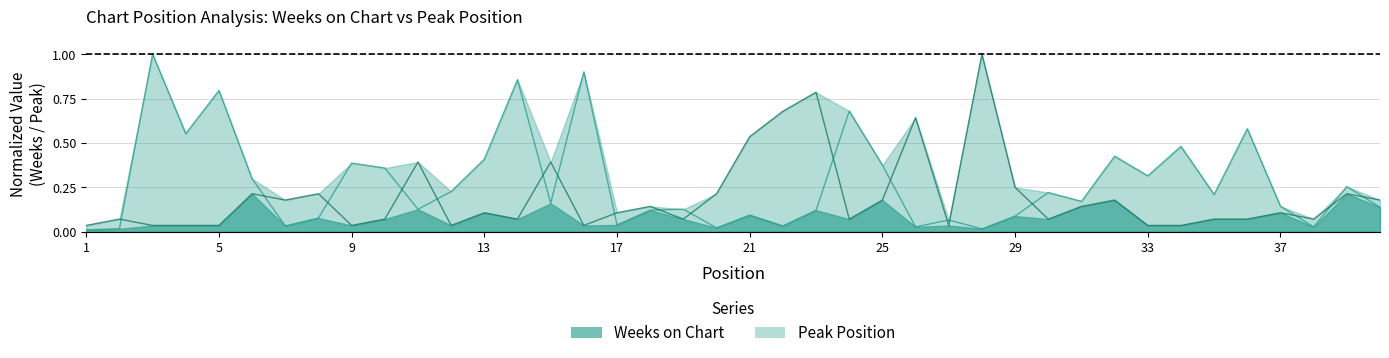

At 13, list the series in order from smallest to largest.

Peak Position, Weeks on Chart